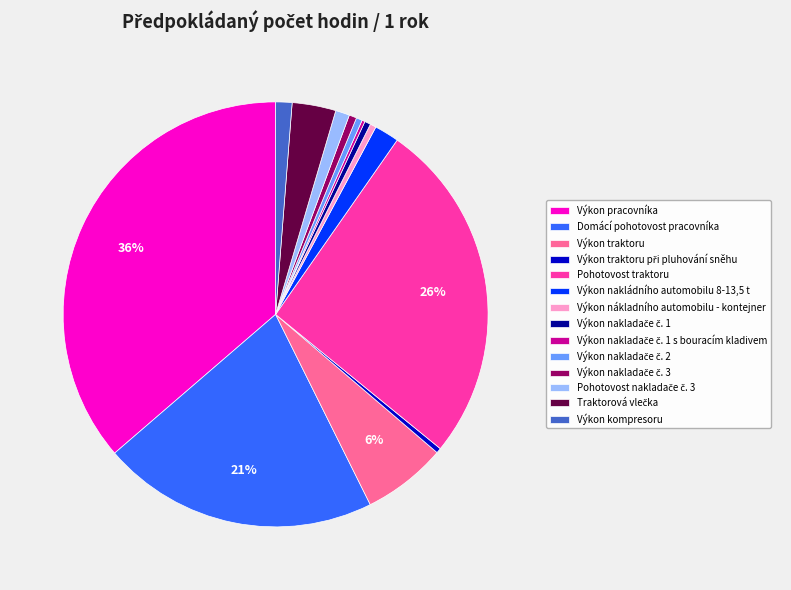

Does Pohotovost traktoru represent more than half of the total?

No